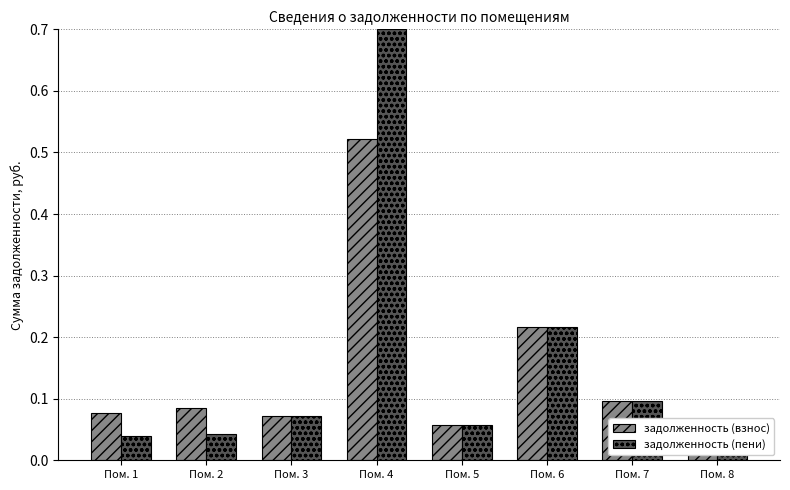

What is the average value of the задолженность (пени) series?

0.2